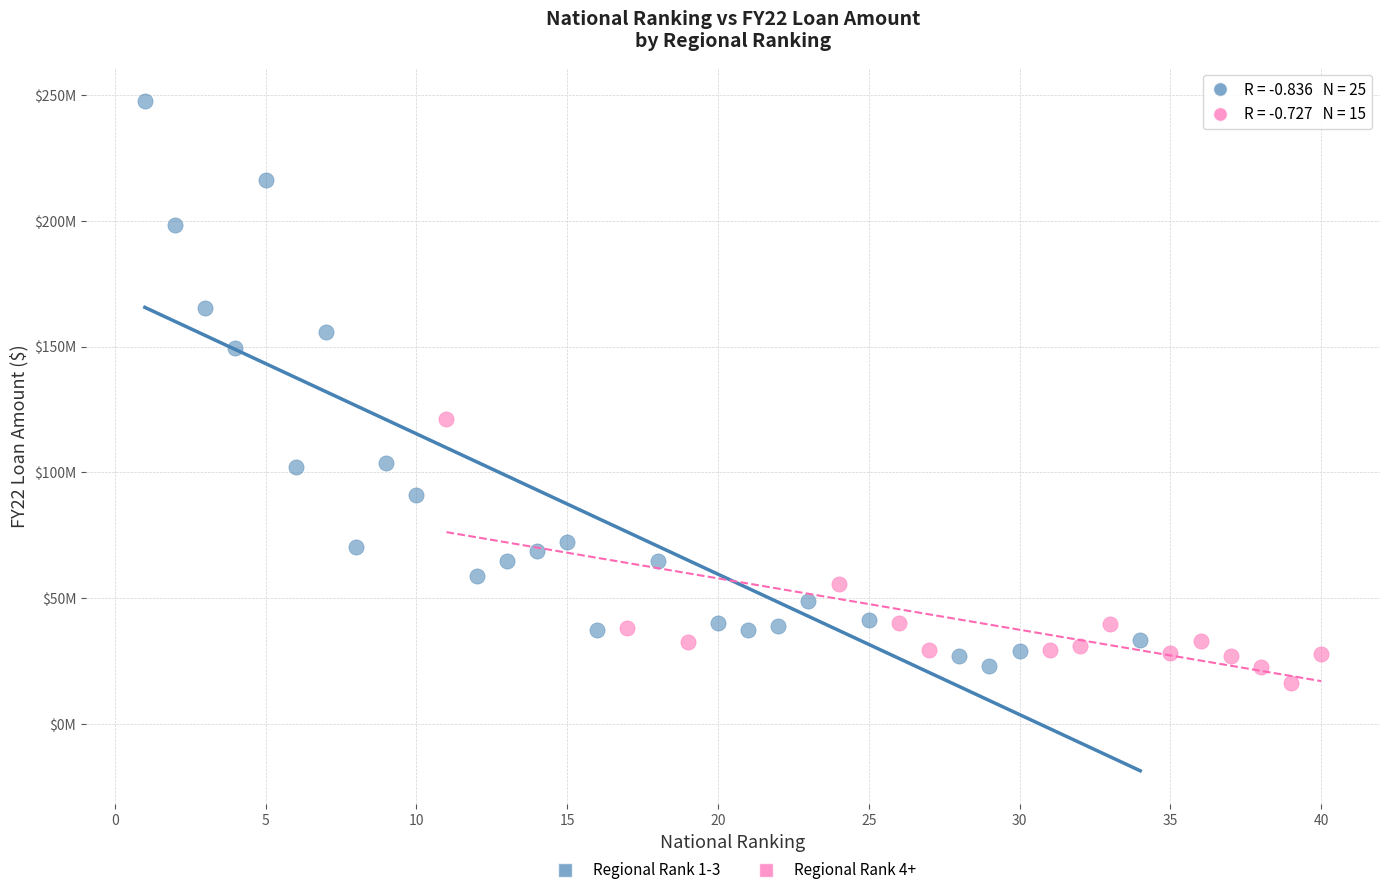

Which series reaches the maximum Y coordinate?

Regional Rank 1-3